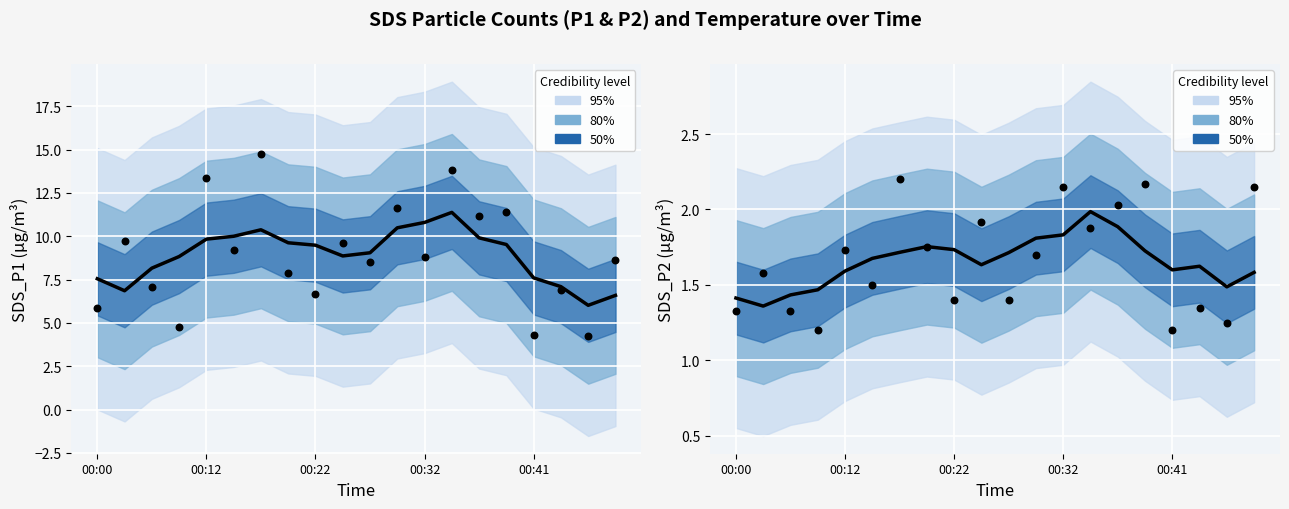

At how many categories does at least one series exceed 8?

14